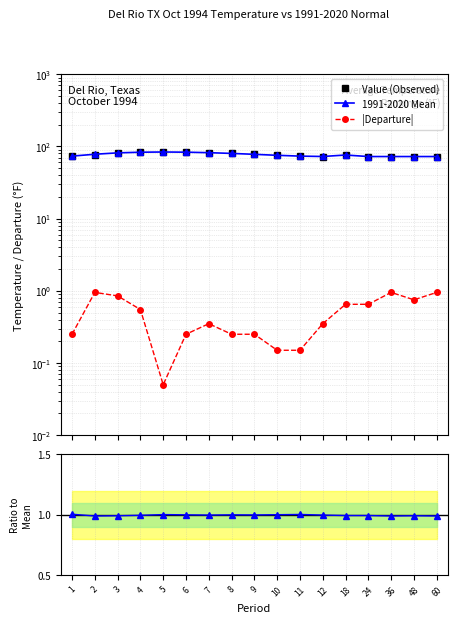

The value of Value / Mean at 36 is 1.0. True or false?

True